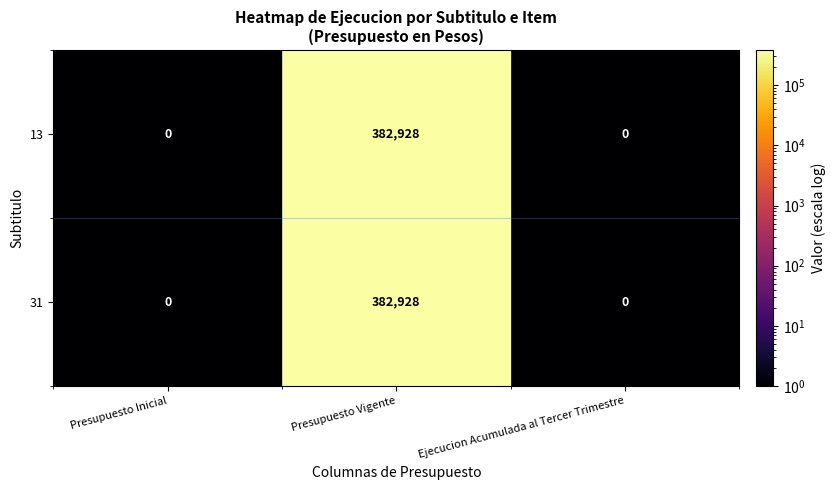

What is the difference between the maximum and minimum values in the 31 series?

382928